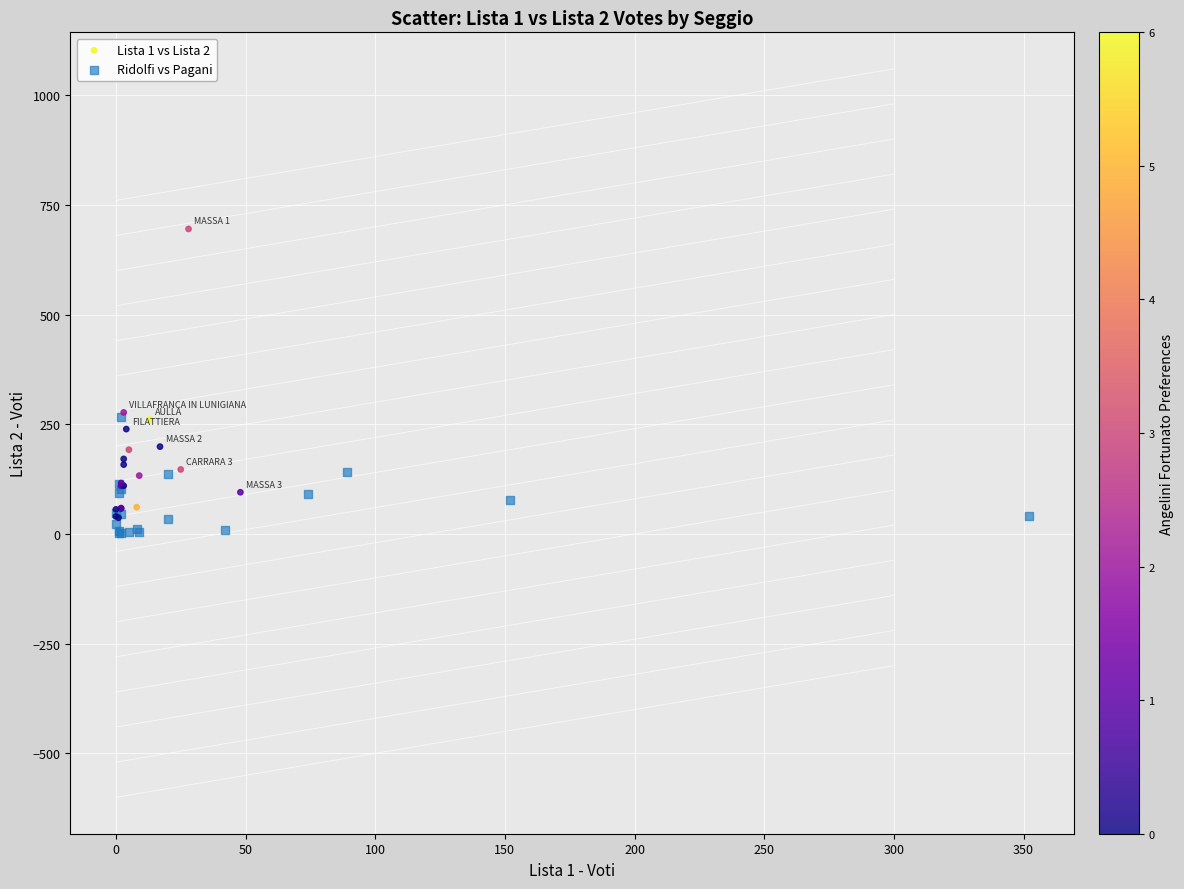

Which series contains the highest Y value?

Lista 1 vs Lista 2